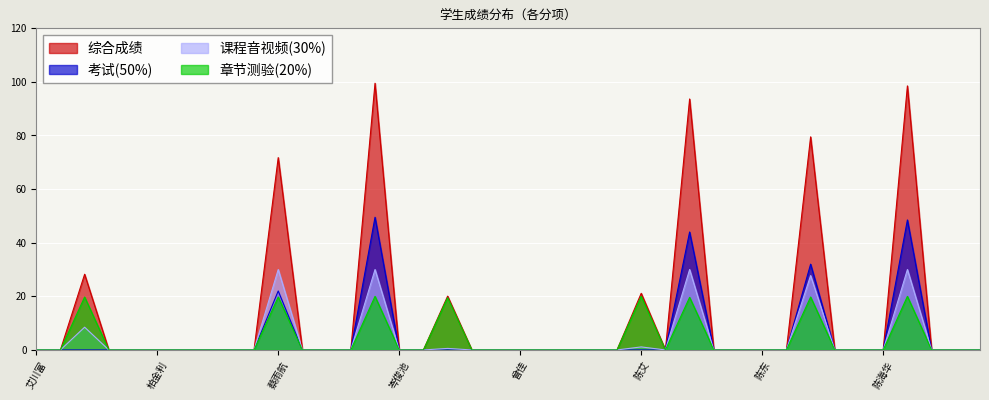

Which series has the largest range (max minus min)?

综合成绩